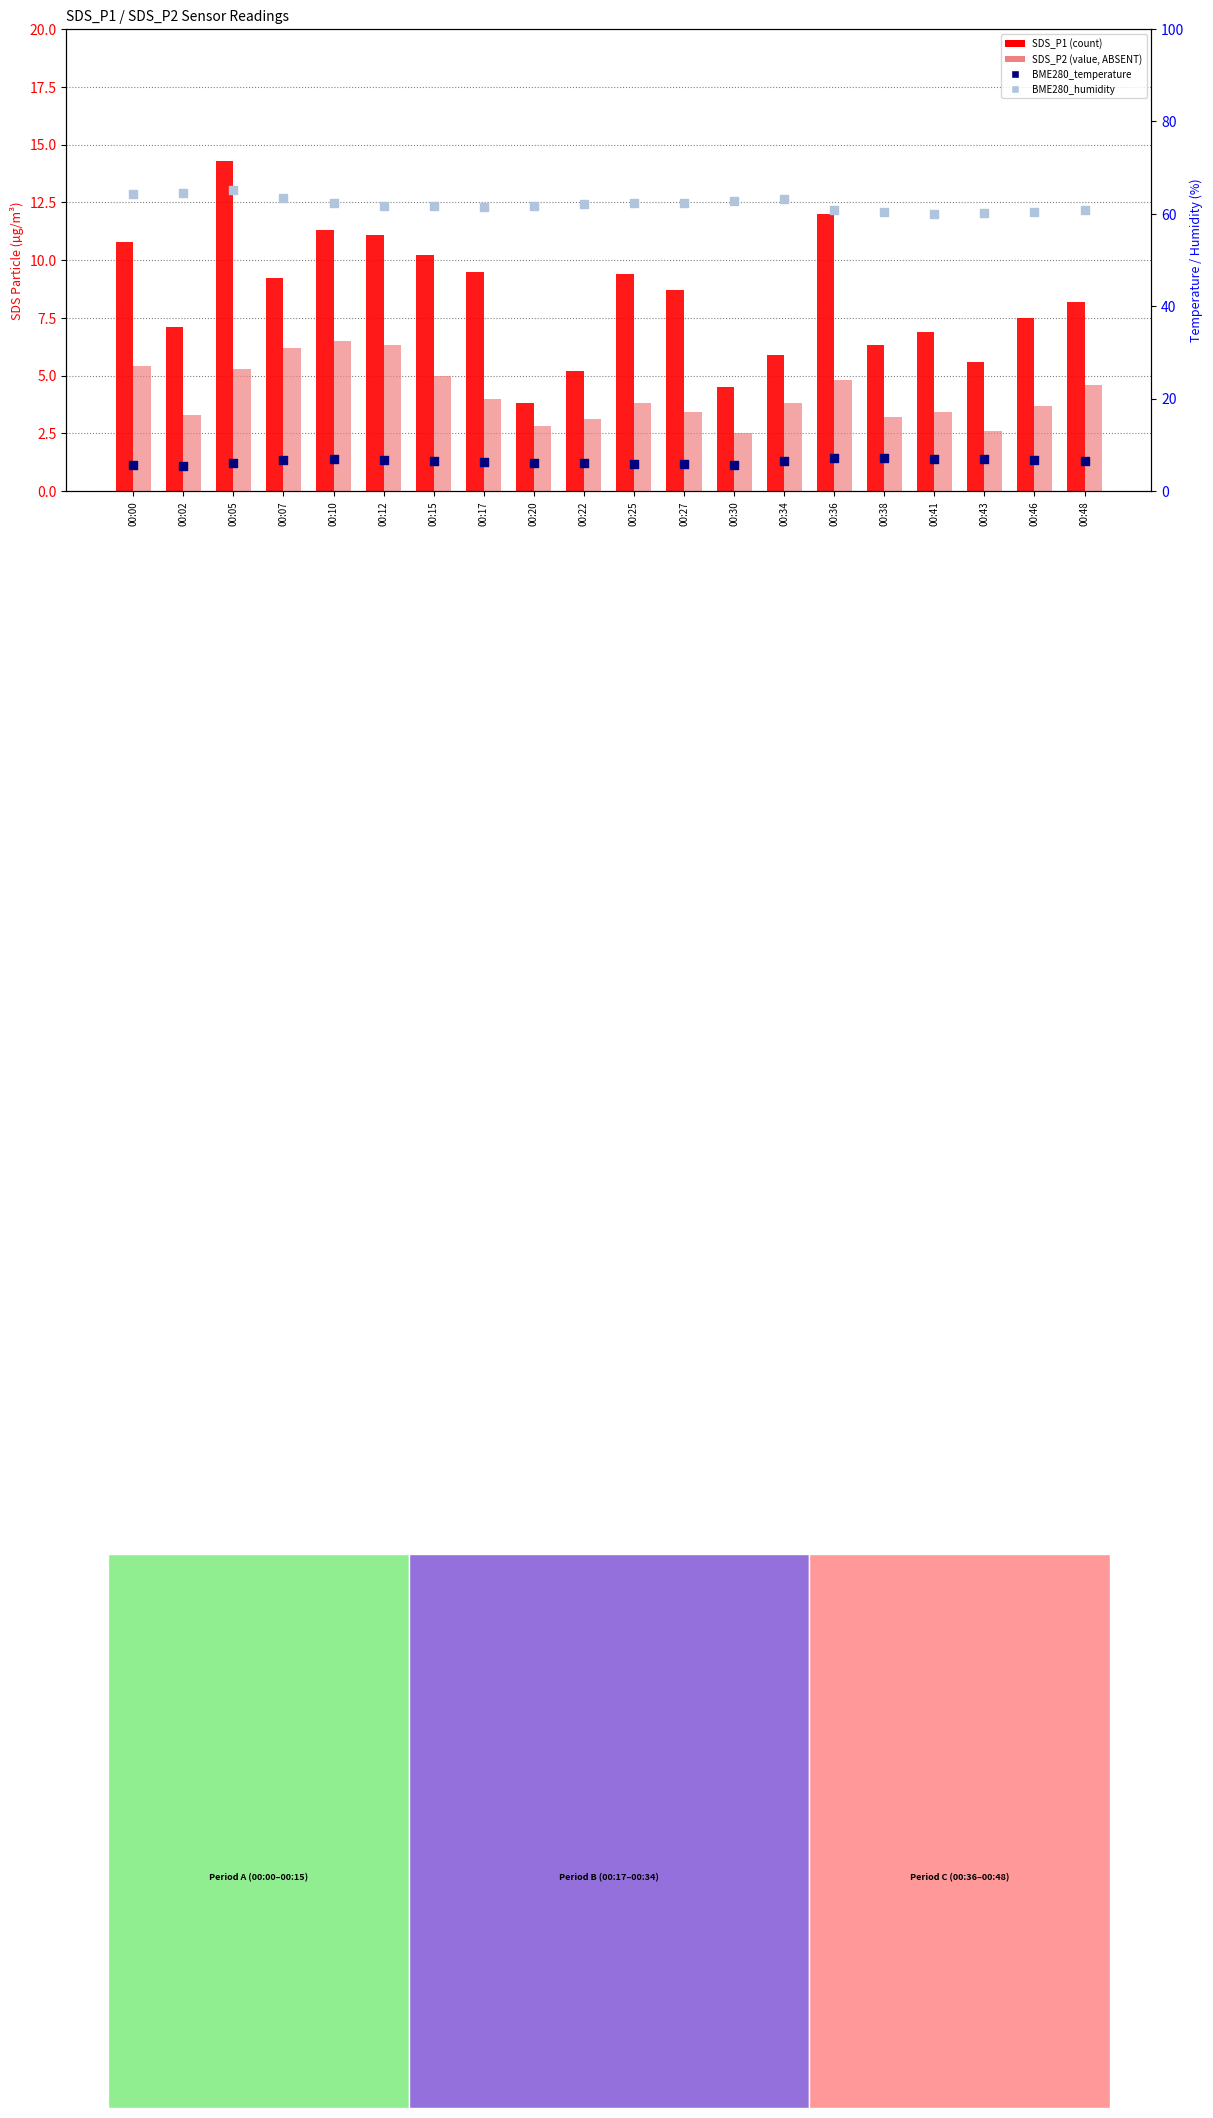

At how many categories does at least one series exceed 30?

20